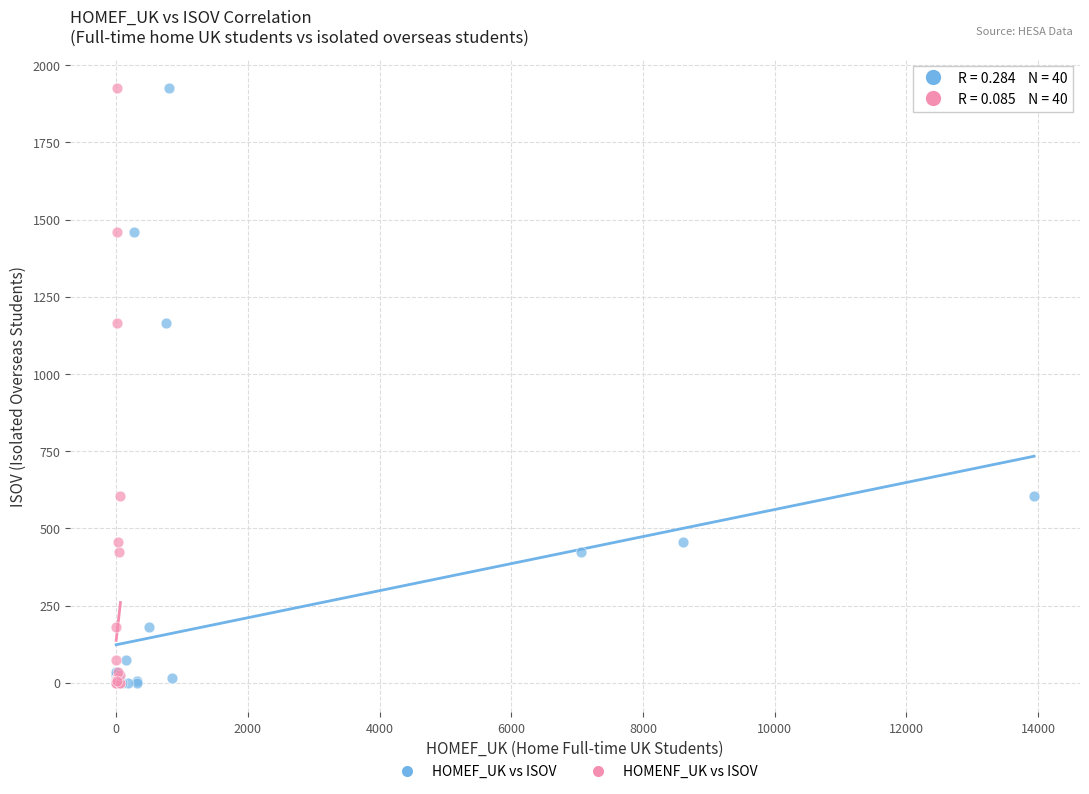

What are all the series names shown in the legend?

HOMEF_UK vs ISOV, HOMENF_UK vs ISOV